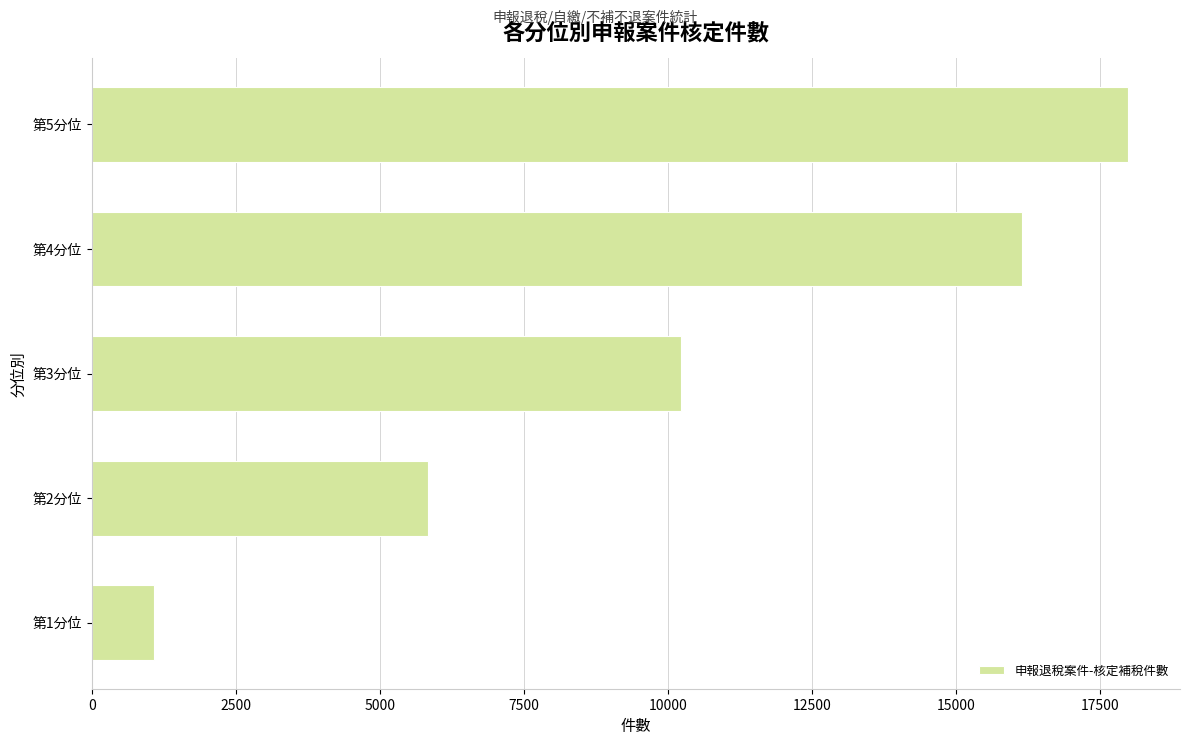

How many series are shown in this chart?

1